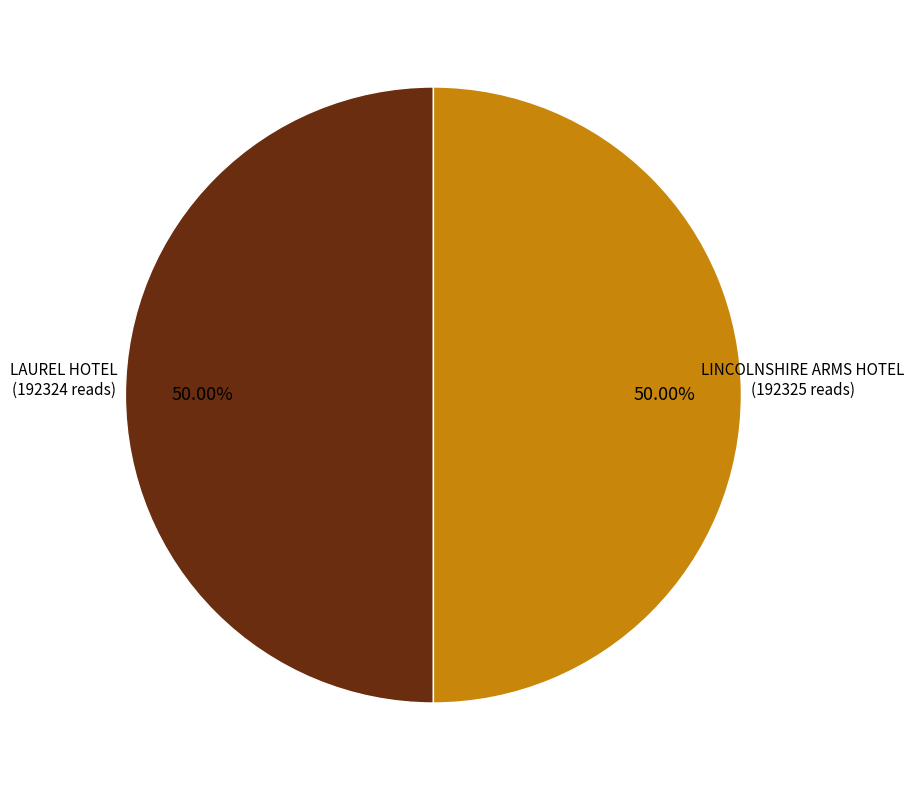

What percentage is the LINCOLNSHIRE ARMS HOTEL slice, to the nearest percent?

50%